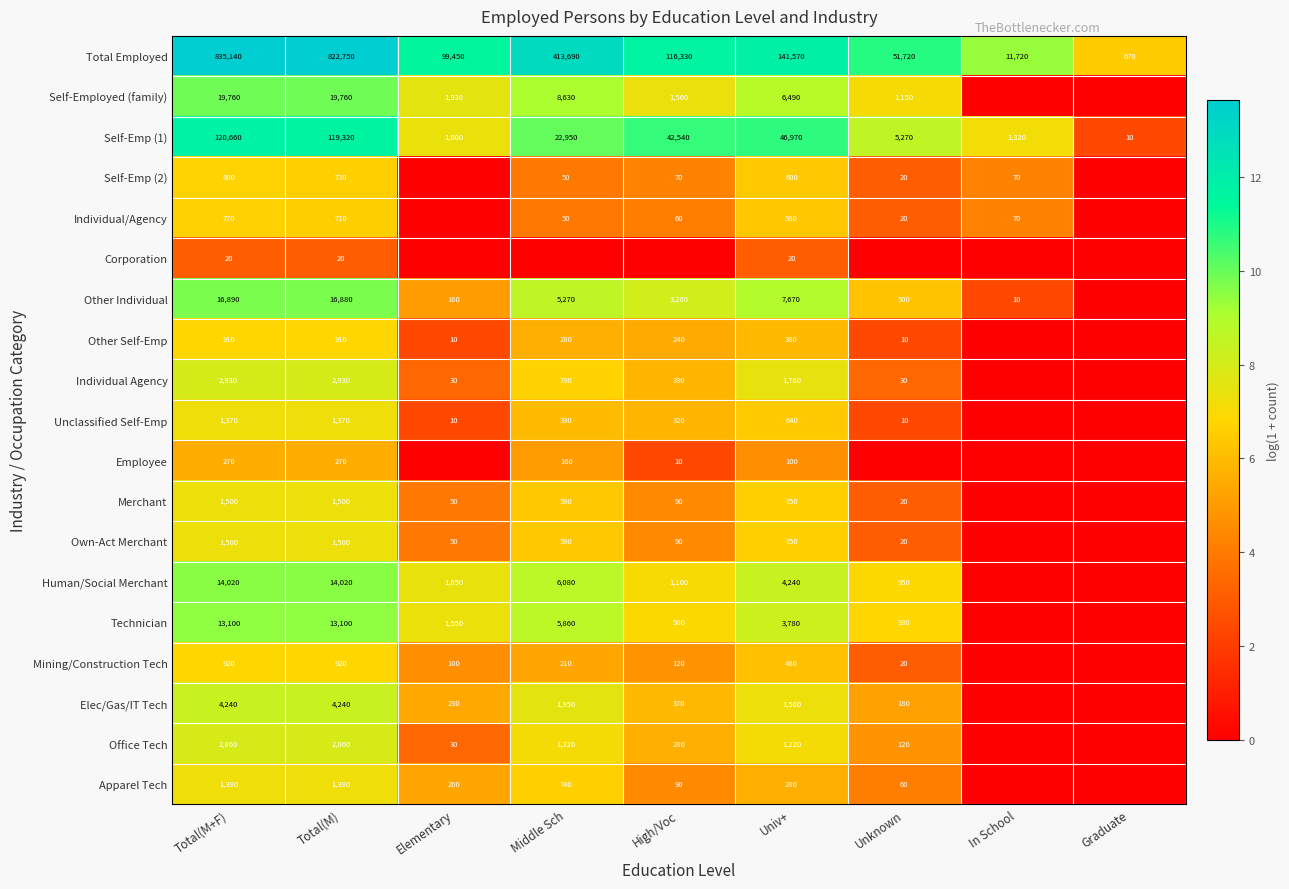

True or false: Own-Act Merchant has a value of 125 at High/Voc.

False